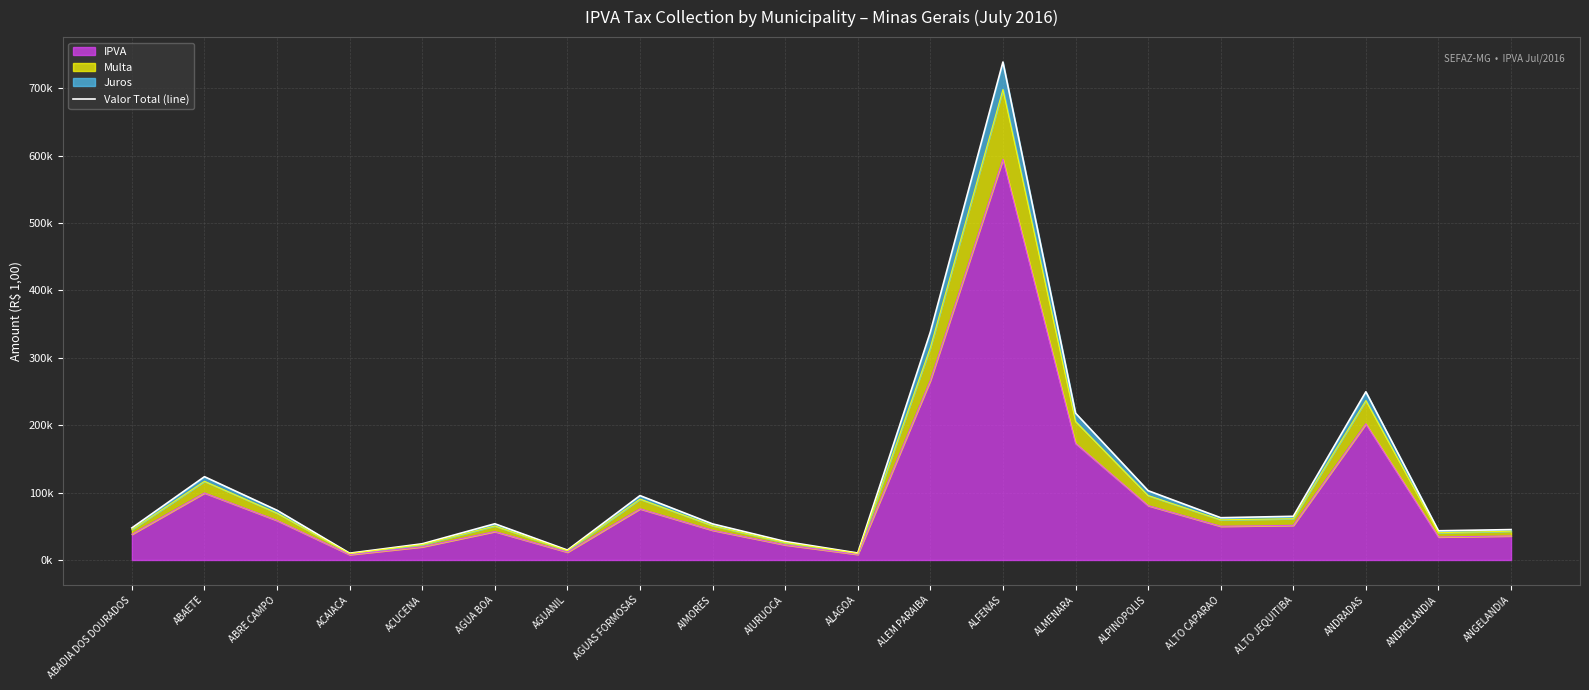

Count the number of categories in the chart.

20